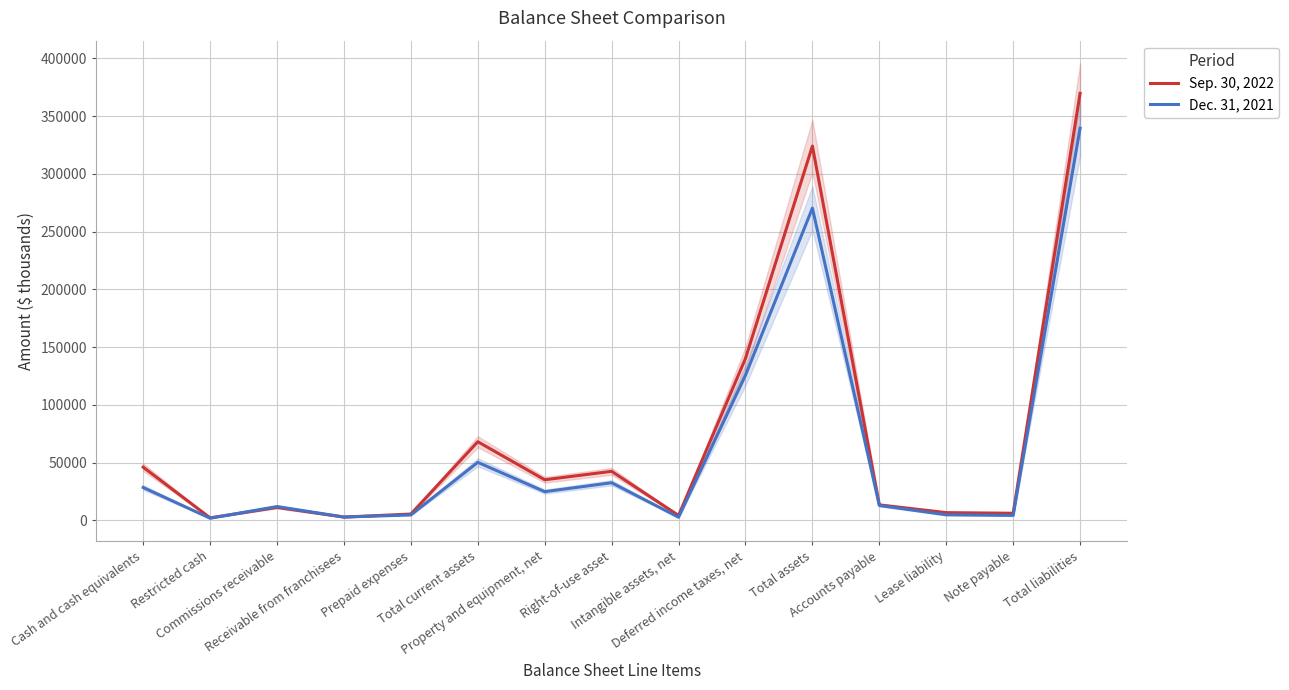

List the labels in order of Sep. 30, 2022 value, smallest first.

Restricted cash, Receivable from franchisees, Intangible assets, net, Prepaid expenses, Note payable, Lease liability, Commissions receivable, Accounts payable, Property and equipment, net, Right-of-use asset, Cash and cash equivalents, Total current assets, Deferred income taxes, net, Total assets, Total liabilities